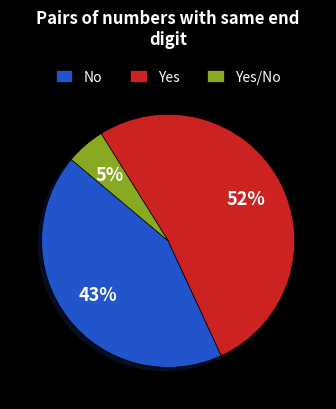

To the nearest percent, what is the combined percentage of Yes and Yes/No?

57%